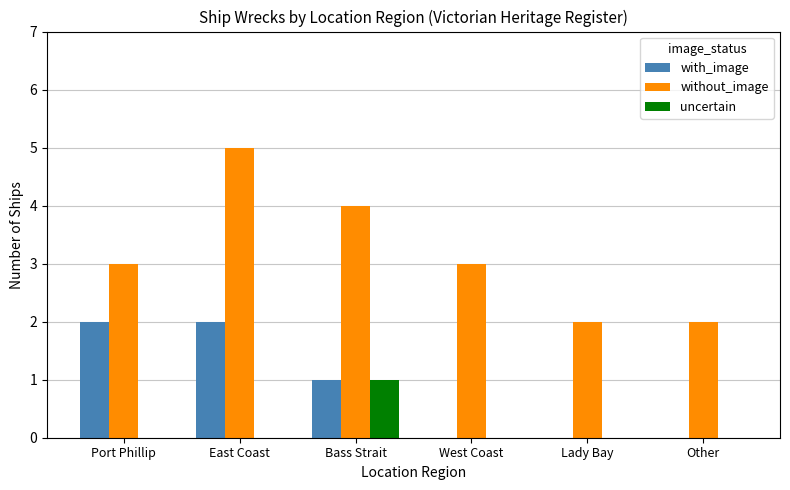

Which series has the largest total across all categories?

without_image